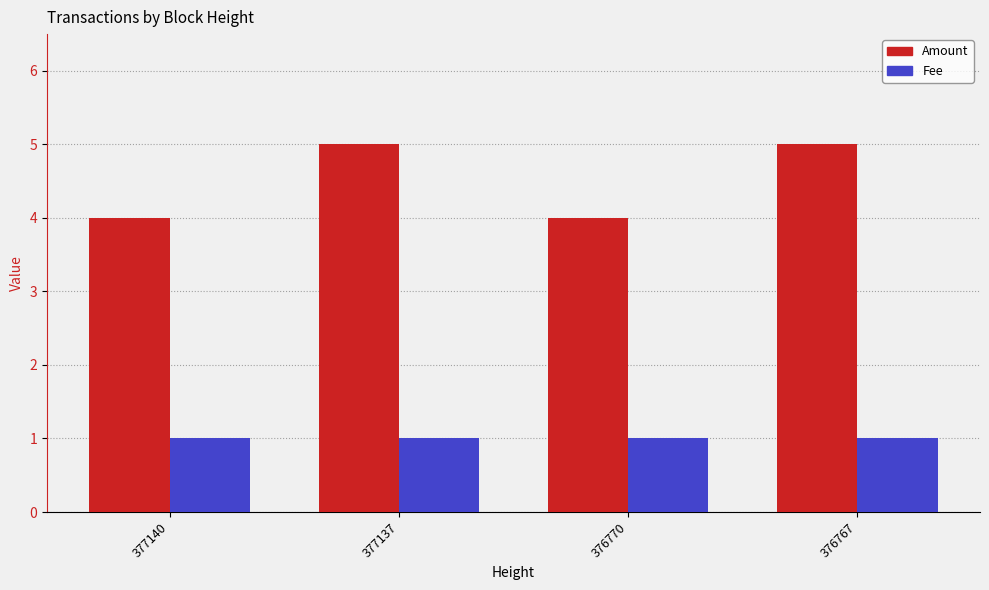

True or false: Fee has a value of 1 at 376770.

True